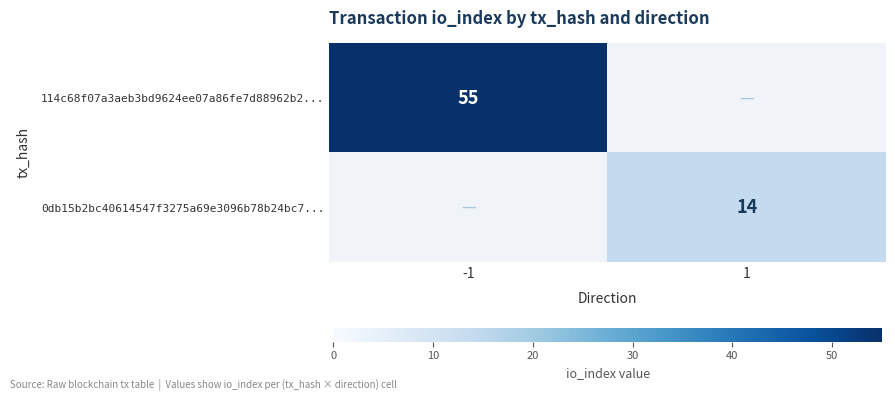

Is the value of 0db15b2bc40614547f3275a69e3096b78b24bc7... at 1 greater than the value of 114c68f07a3aeb3bd9624ee07a86fe7d88962b2... at -1?

No